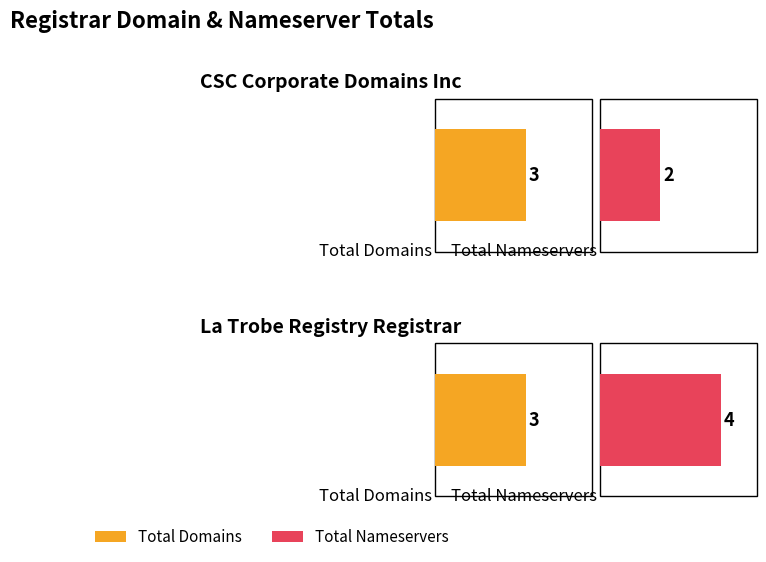

What is the label of the 2nd bar from the right?

CSC Corporate Domains Inc